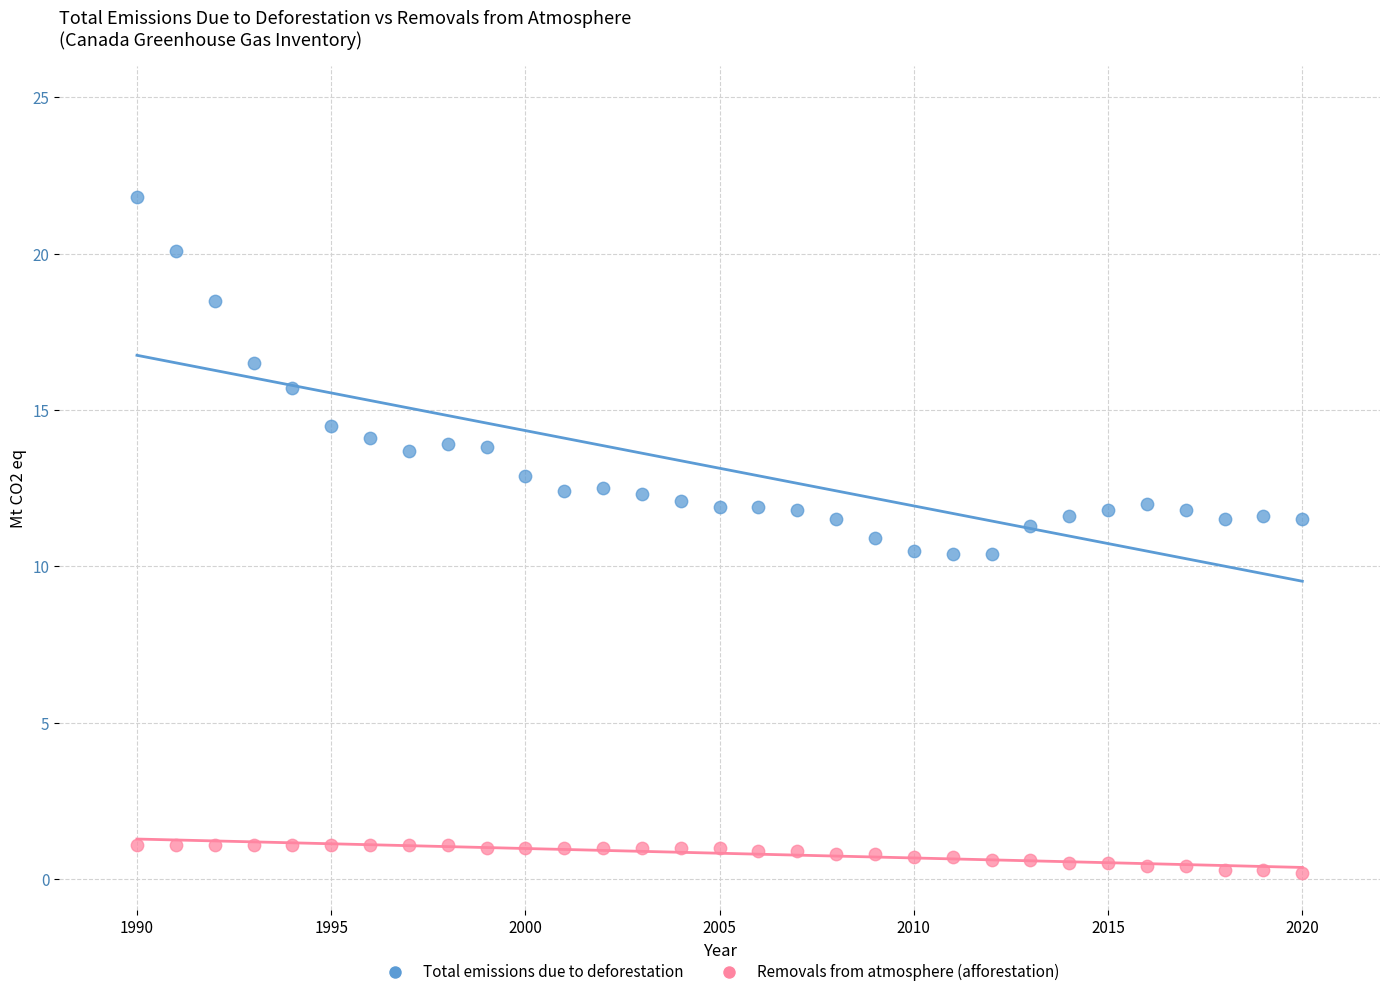

Across all data points, what is the range of Y values (max minus min)?

21.6